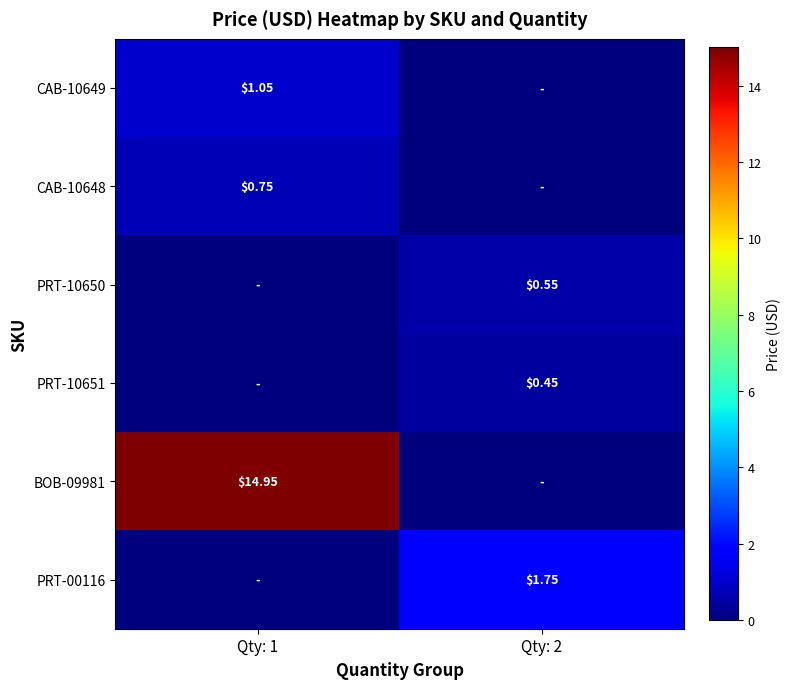

Is the value of BOB-09981 at Qty: 1 greater than the value of PRT-10651 at Qty: 2?

Yes